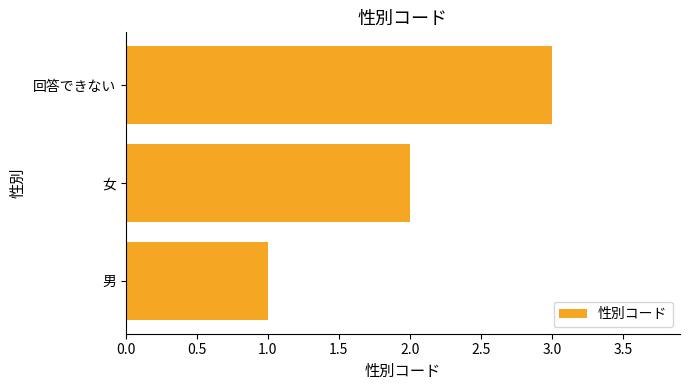

What is the greatest value displayed?

3